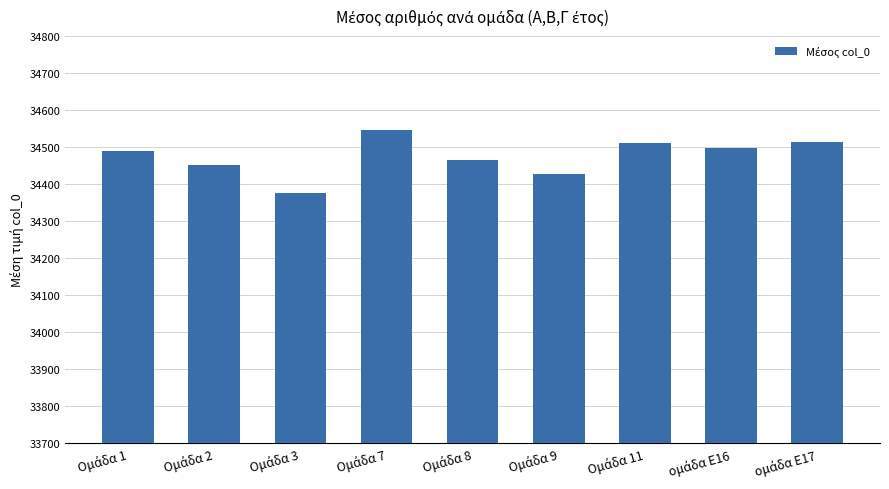

How many bars are there in total?

9